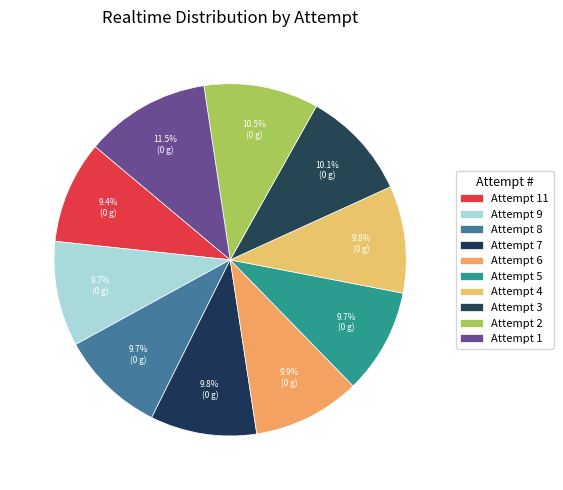

Count the number of slices in the pie.

10